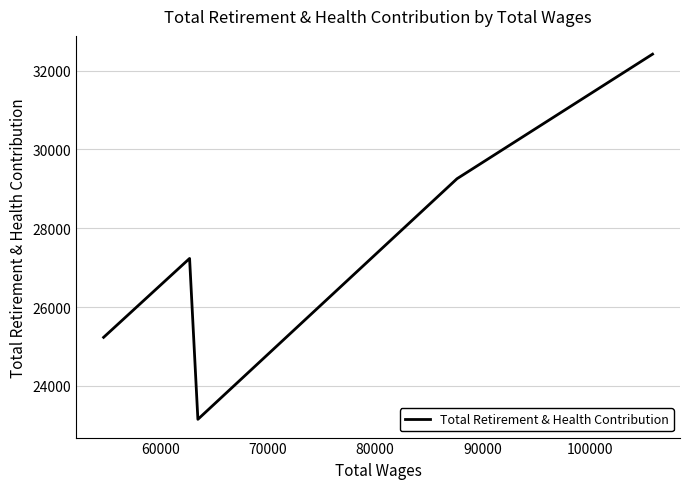

What is the smallest value displayed?

23154